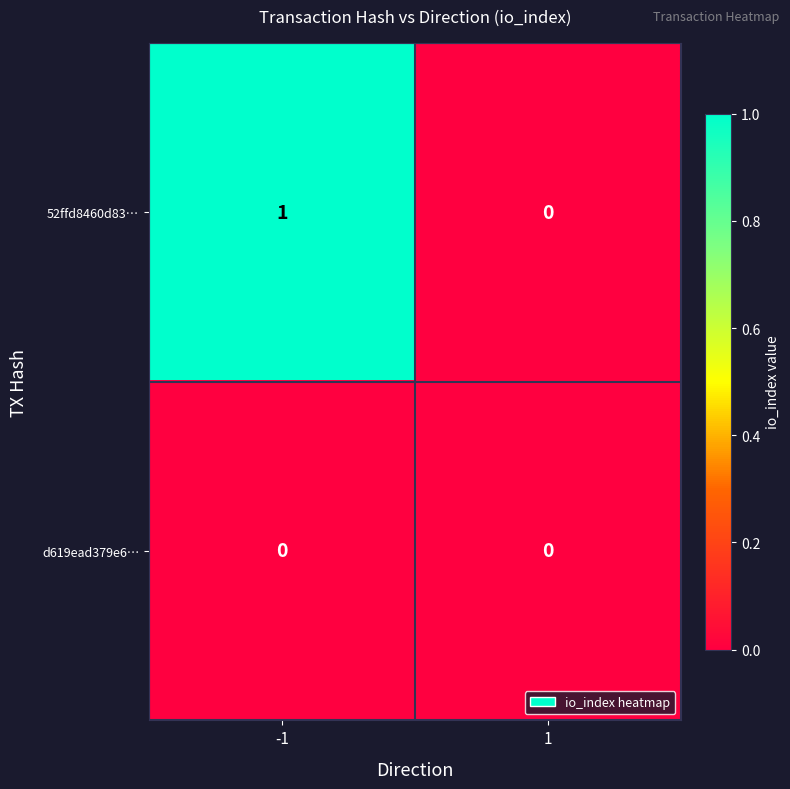

Rank the series by their maximum value, from highest to lowest.

52ffd8460d83…, d619ead379e6…